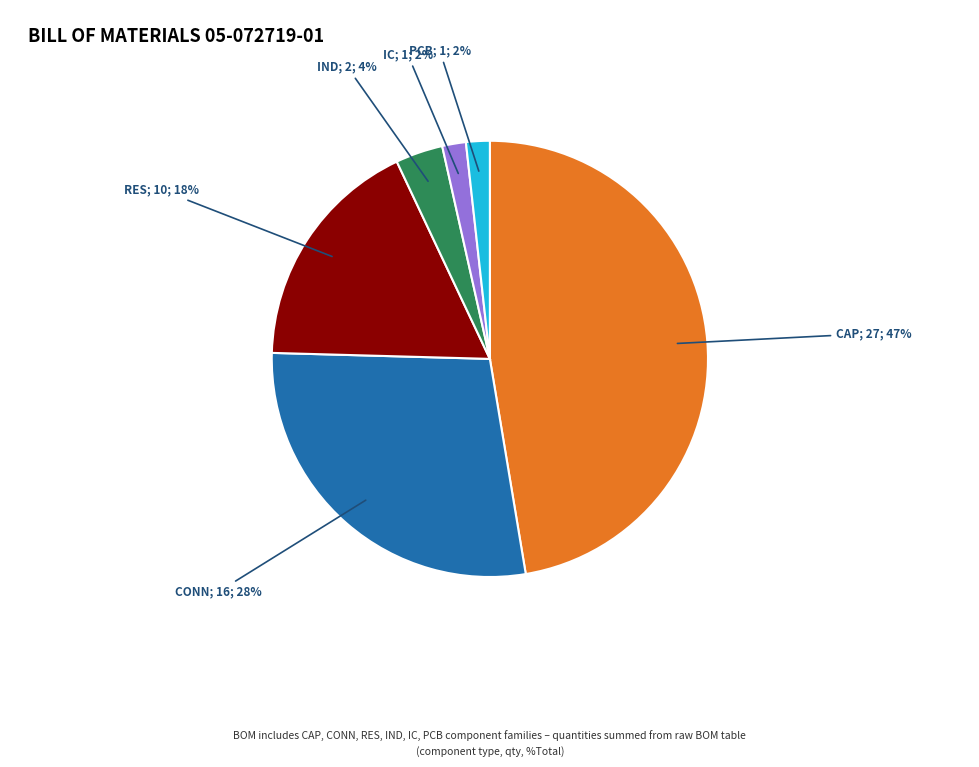

Is there a majority slice in this chart?

No